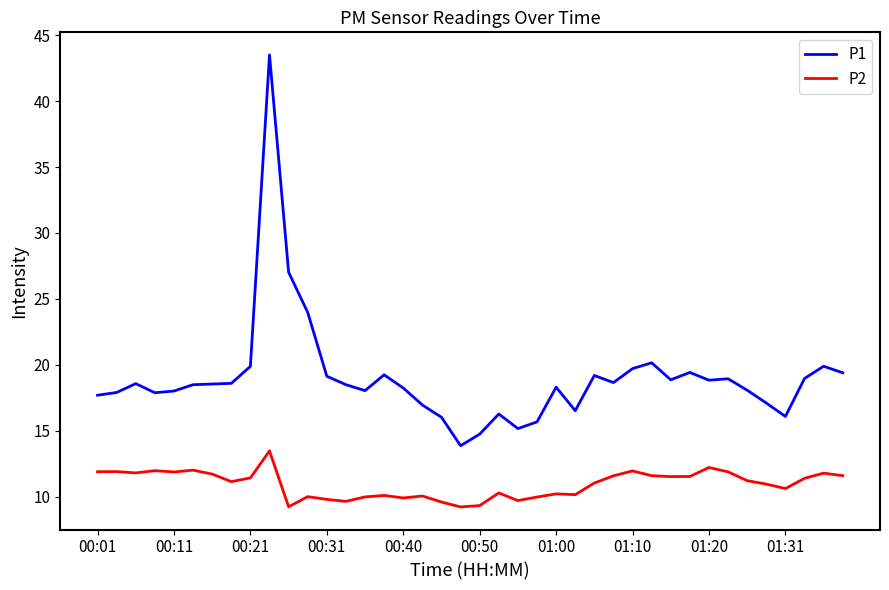

How many categories are shown in the chart?

40